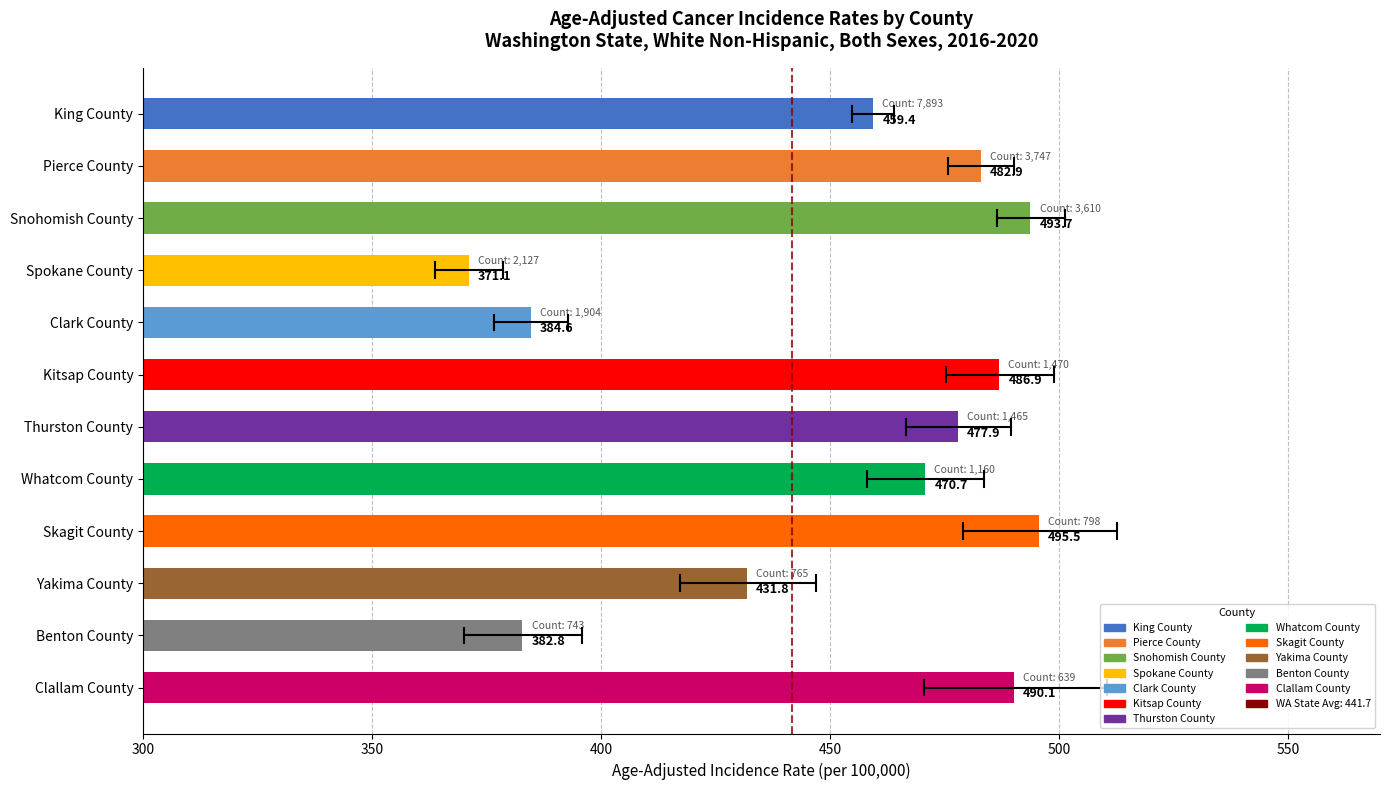

Is it true that the value at Pierce County is 482.9?

True